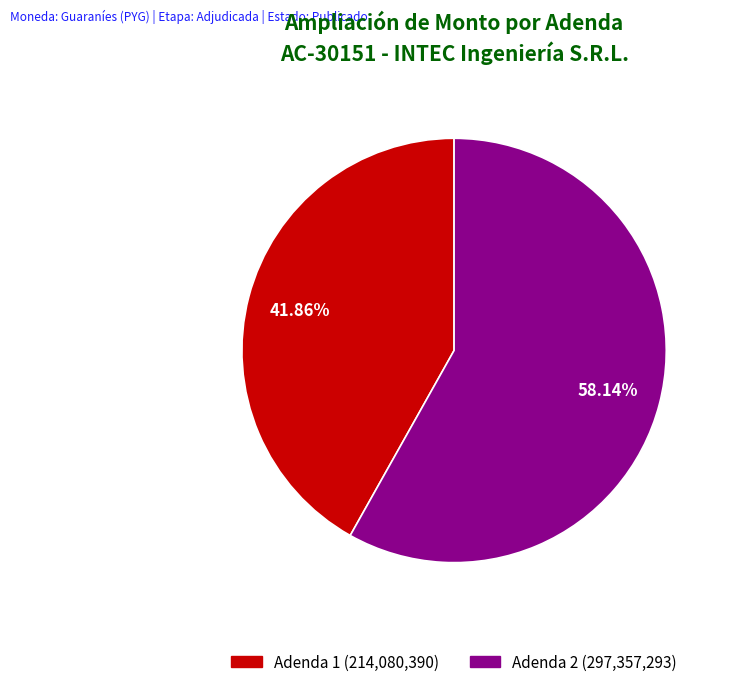

How many slices are in this pie chart?

2